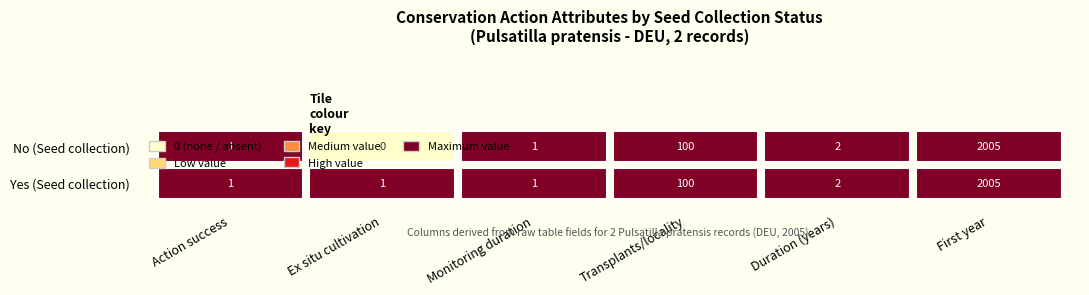

What is the sum of the Yes (Seed collection) values at 4 and 5?

2007